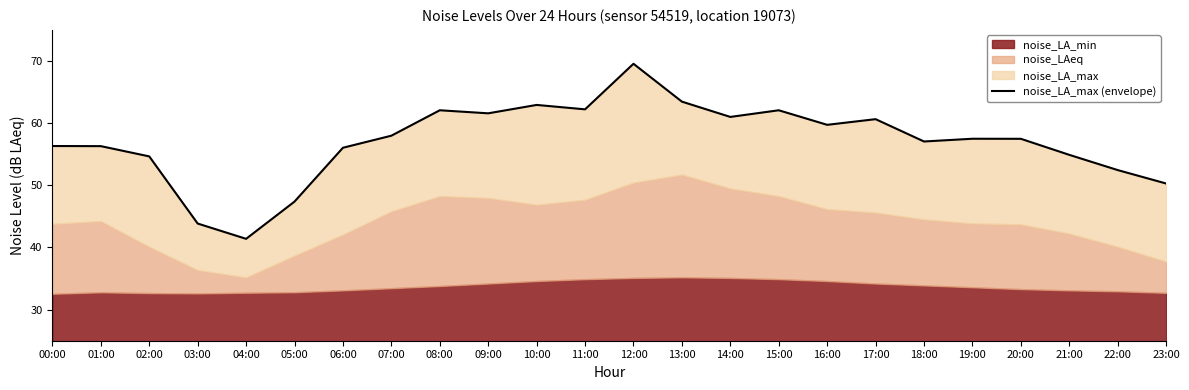

What is the difference between the maximum and second lowest values?

25.7